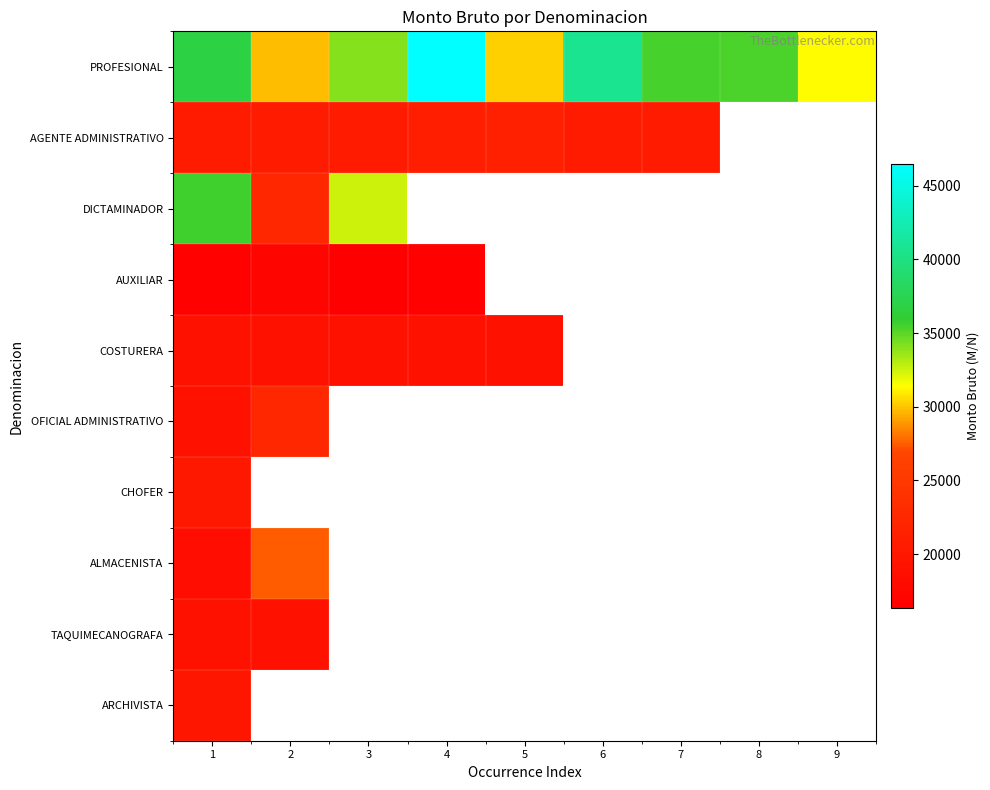

True or false: AGENTE ADMINISTRATIVO has a value of 20491.0 at 1.

True